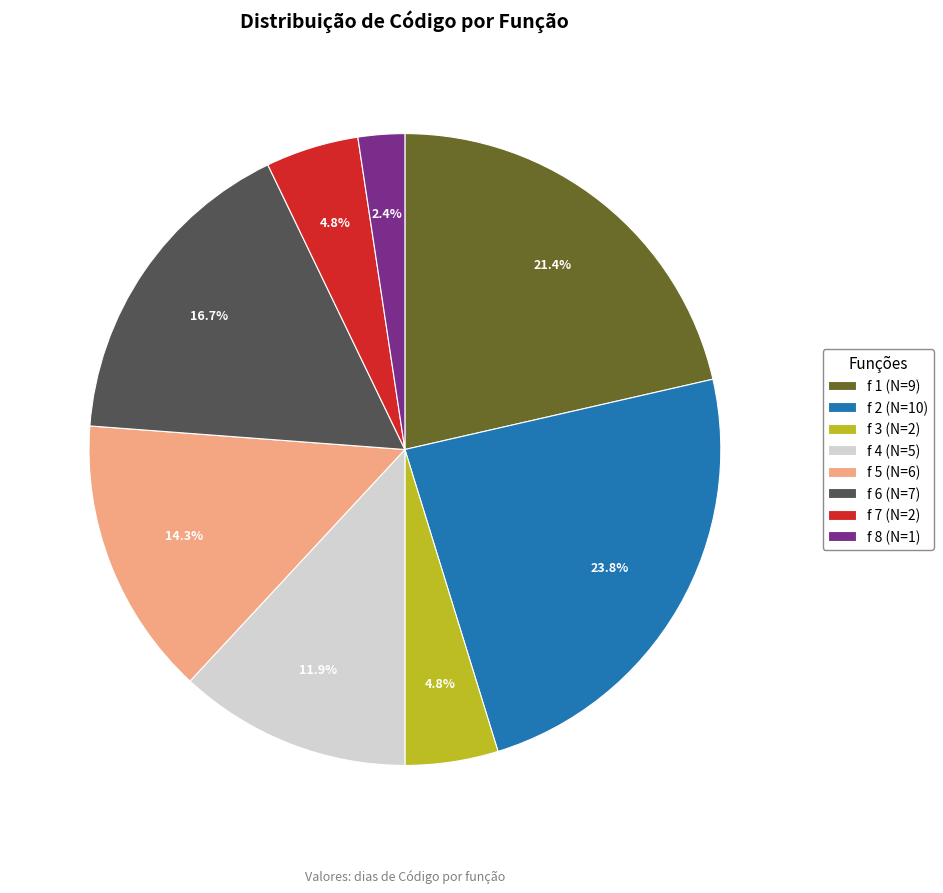

How many segments does this pie chart have?

8